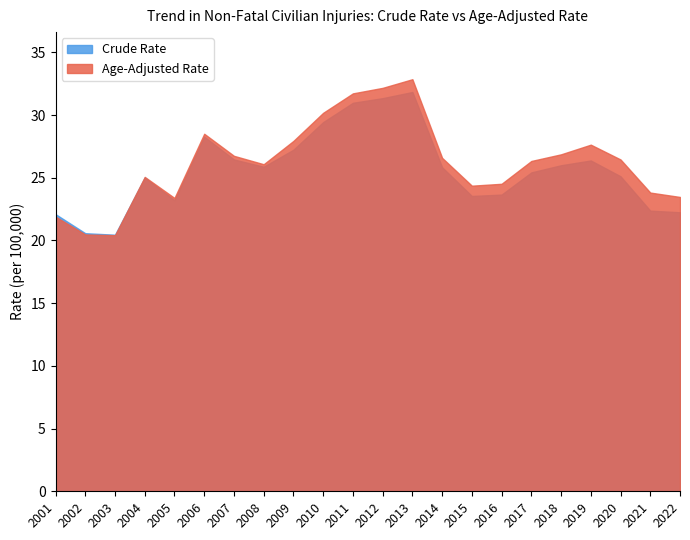

At which category is the sum across all series the highest?

2013